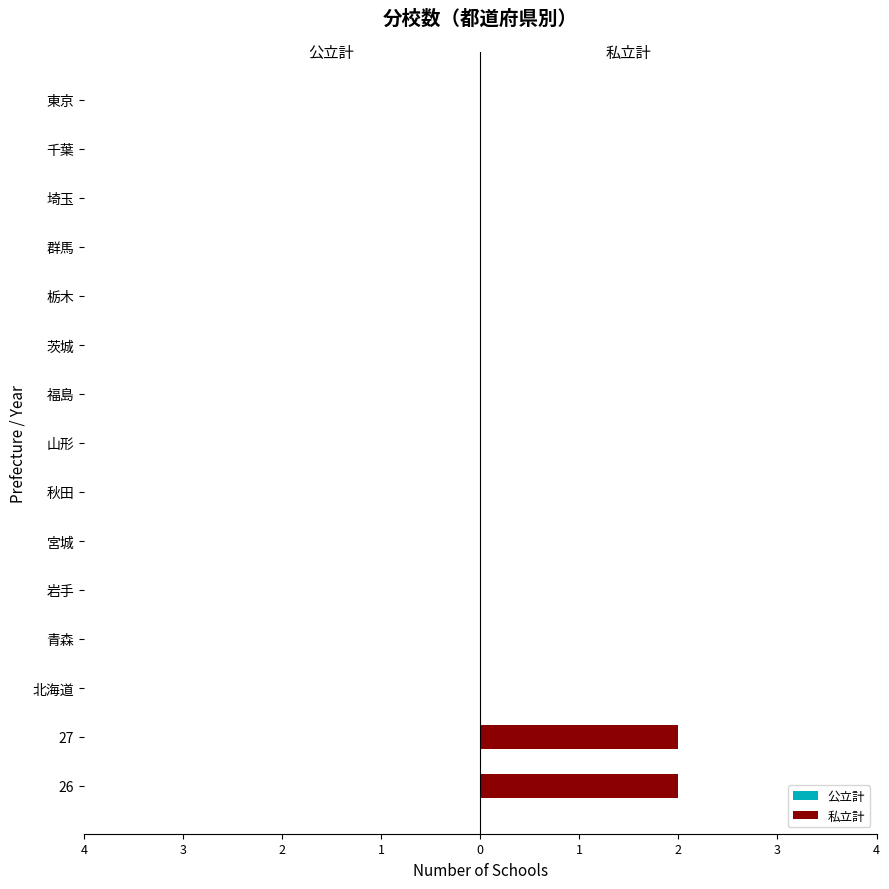

Does the chart contain any negative values?

No